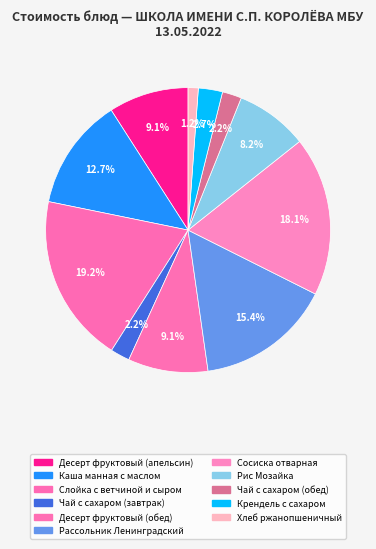

What percentage is NOT represented by Рассольник Ленинградский?

84.6%